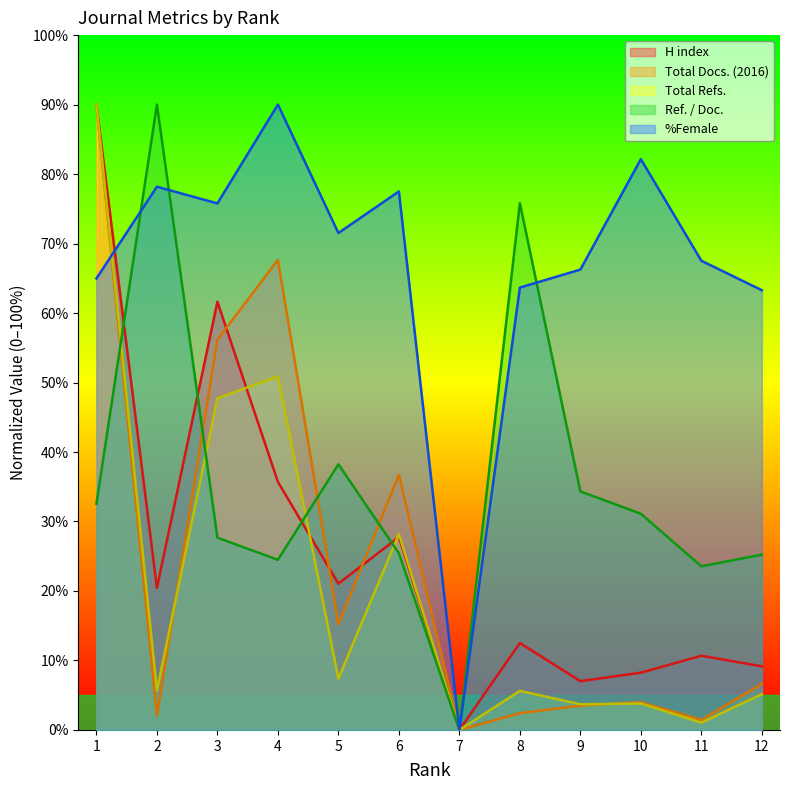

What is the maximum value for H index?

90.0